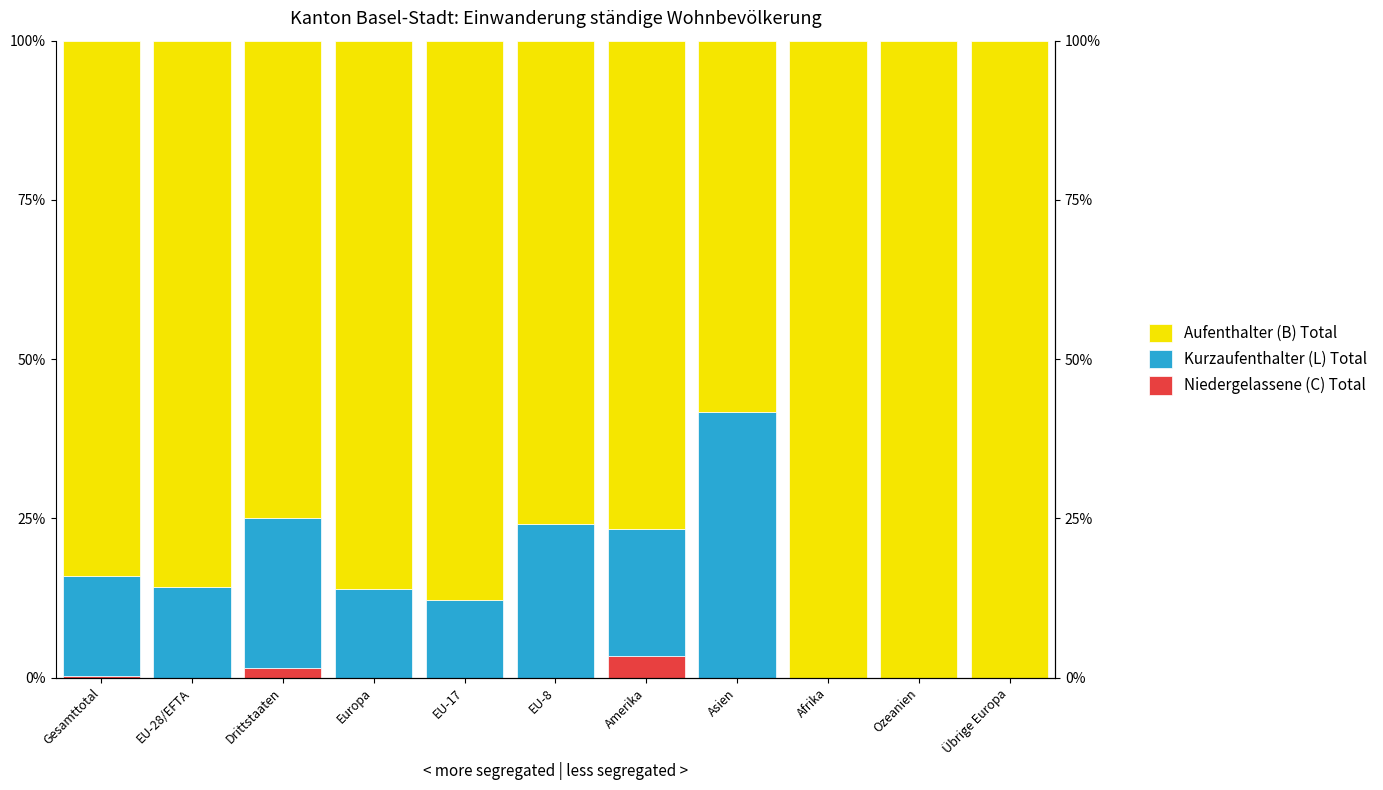

At Europa, list the series in order from largest to smallest.

Aufenthalter (B) Total, Kurzaufenthalter (L) Total, Niedergelassene (C) Total